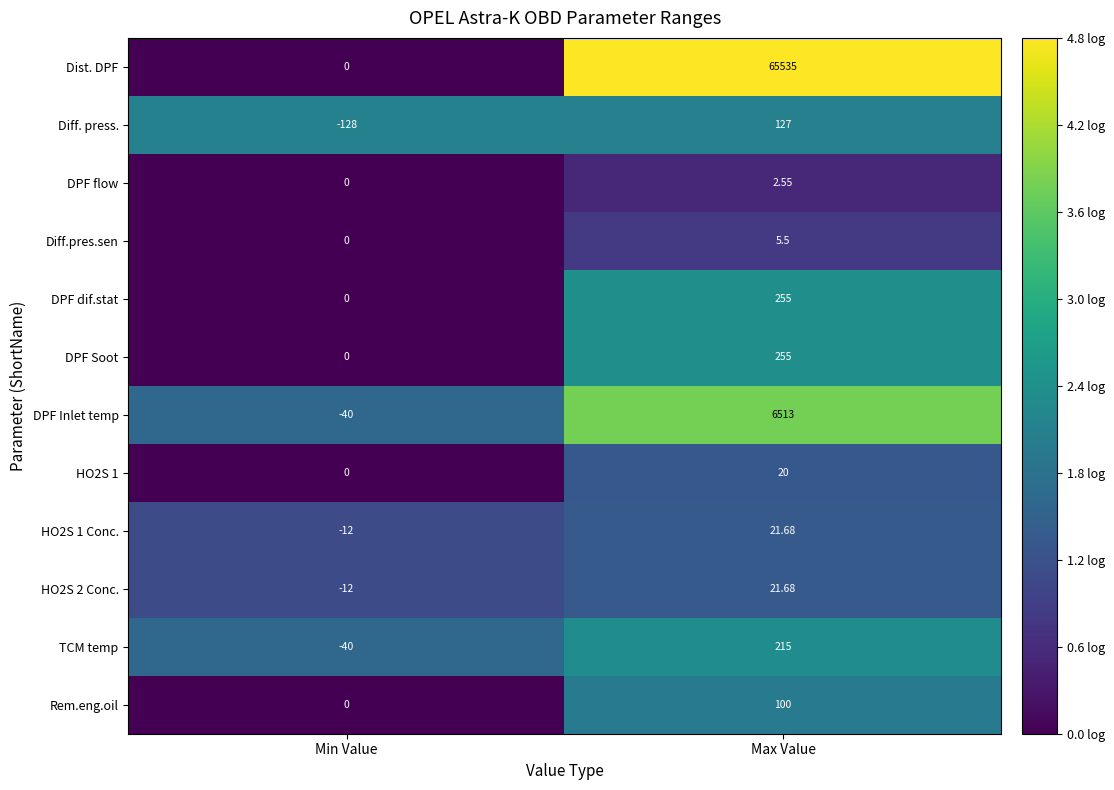

Rank the categories by DPF dif.stat value from highest to lowest.

Max Value, Min Value